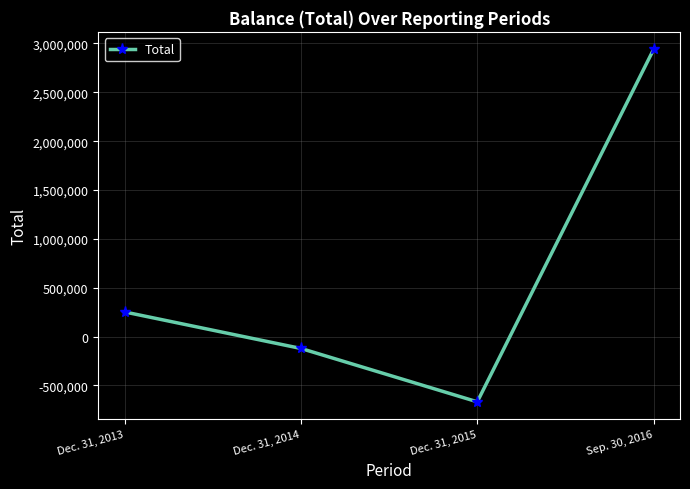

Which category has the lowest value across all series?

Dec. 31, 2015